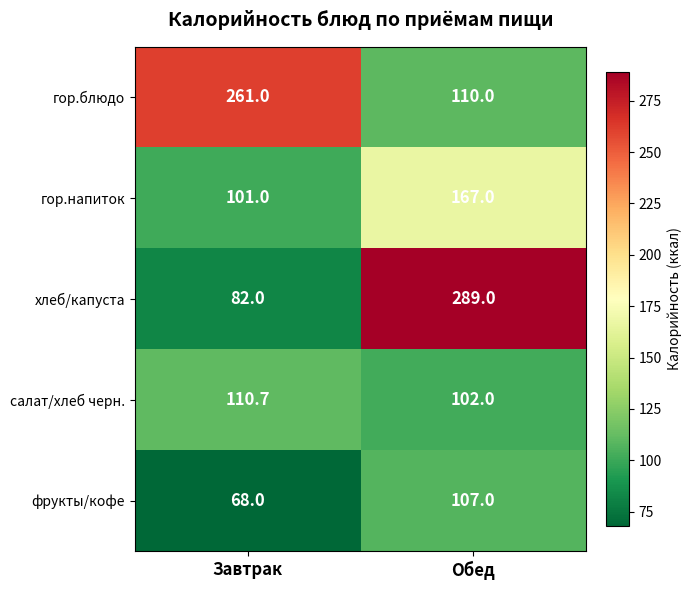

What is the smallest value displayed?

68.0